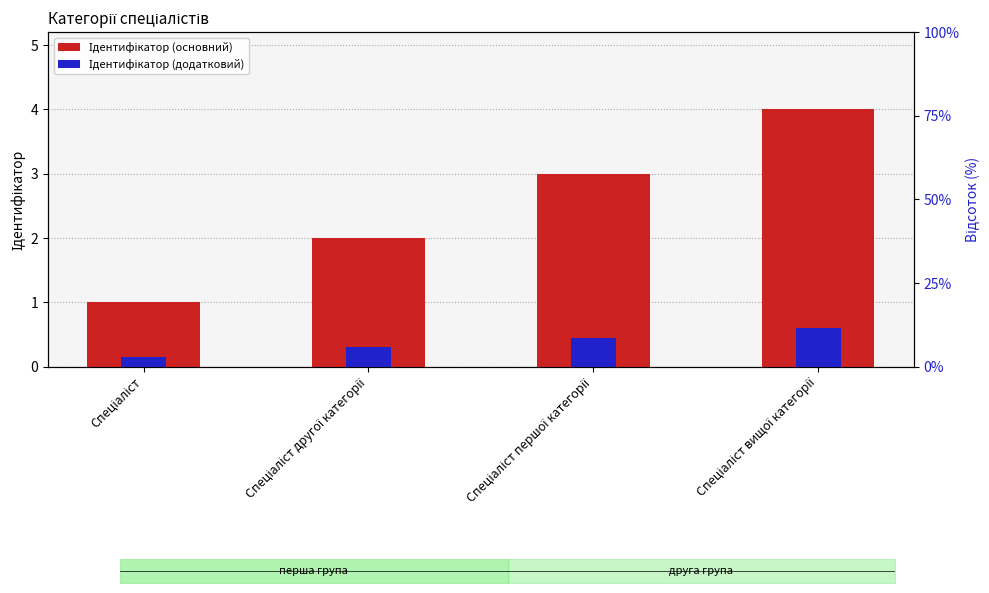

At which category does the chart reach its minimum across all series?

Спеціаліст